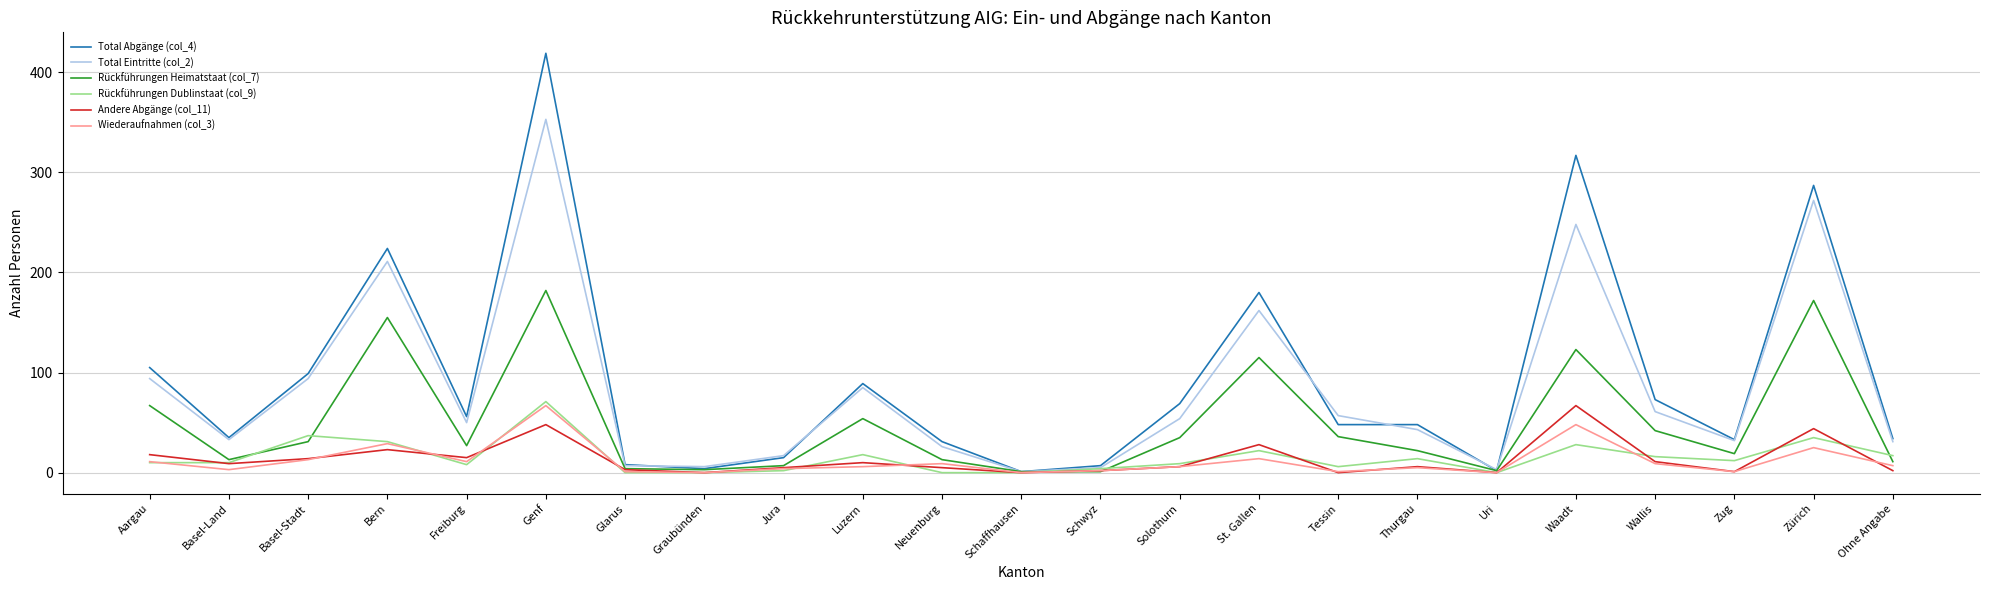

What is the maximum value shown in the chart?

419